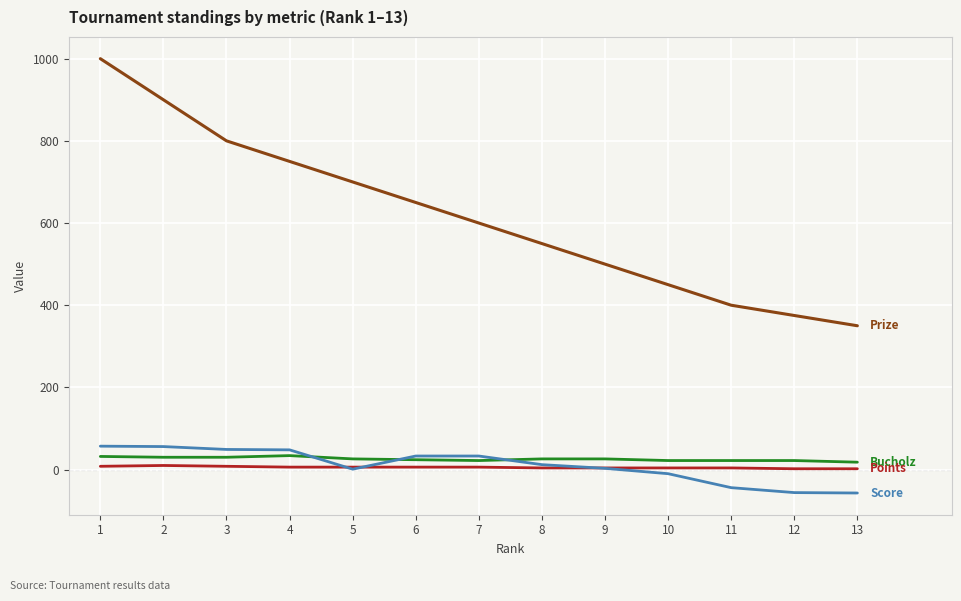

What is the minimum value shown in the chart?

-57